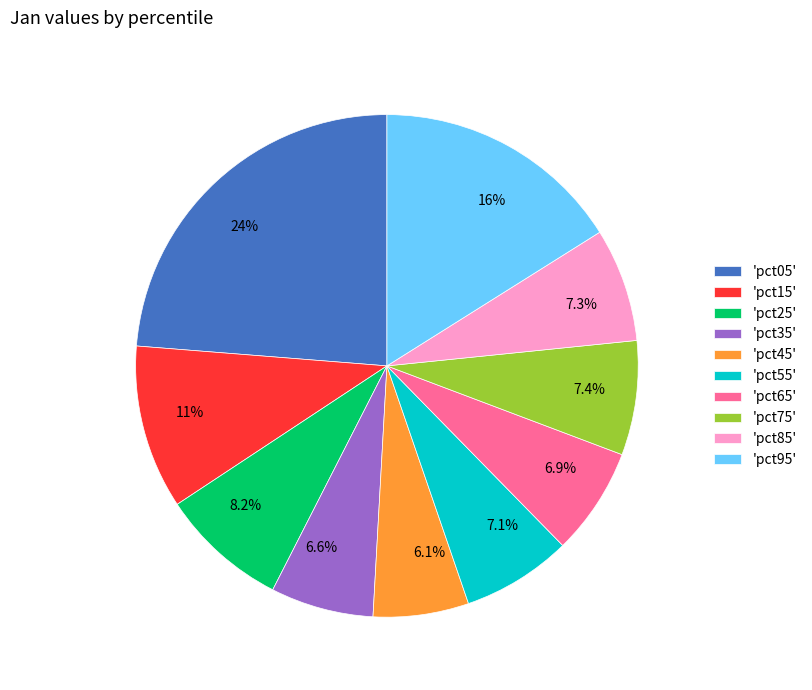

What percentage is NOT represented by 16%?

83.9%